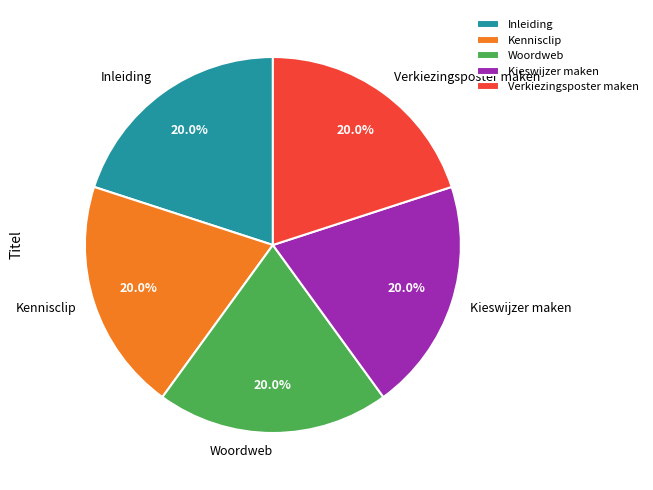

Does Inleiding represent more than half of the total?

No